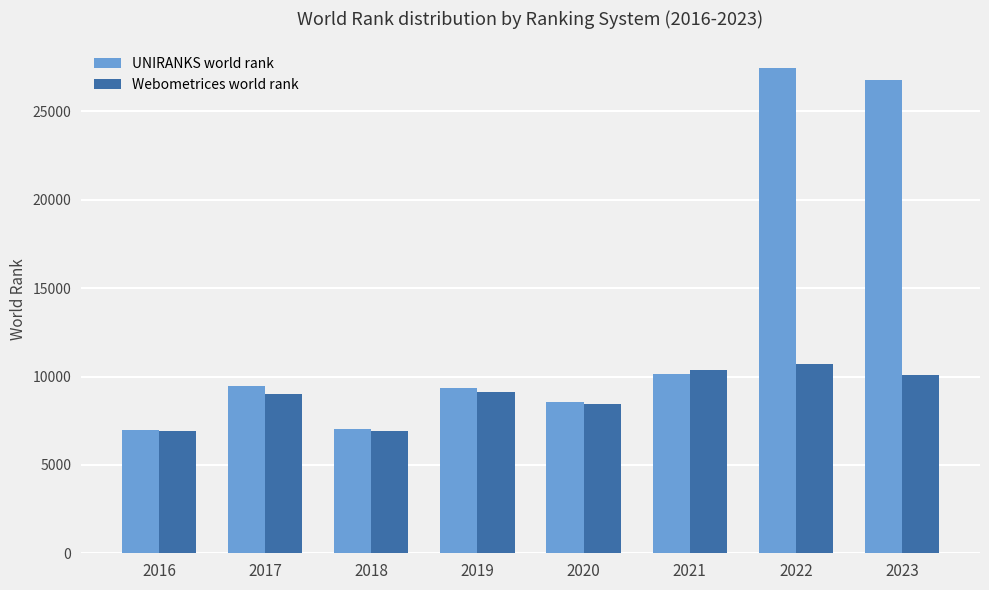

How many bars are there in each group?

2